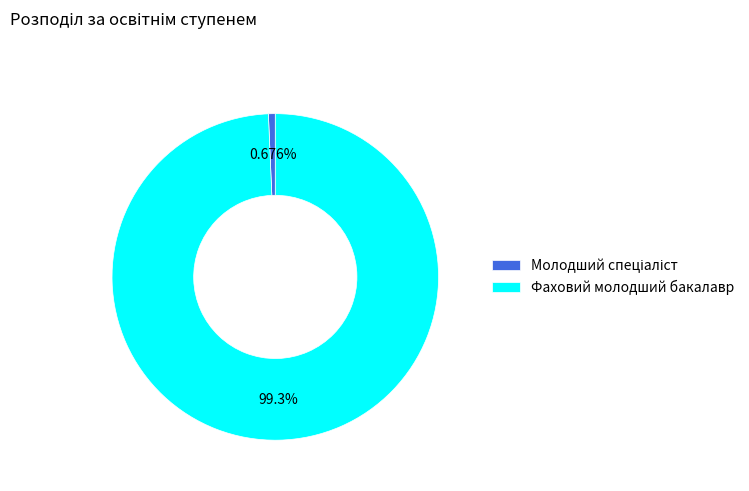

Which category has the biggest portion of the pie?

Фаховий молодший бакалавр